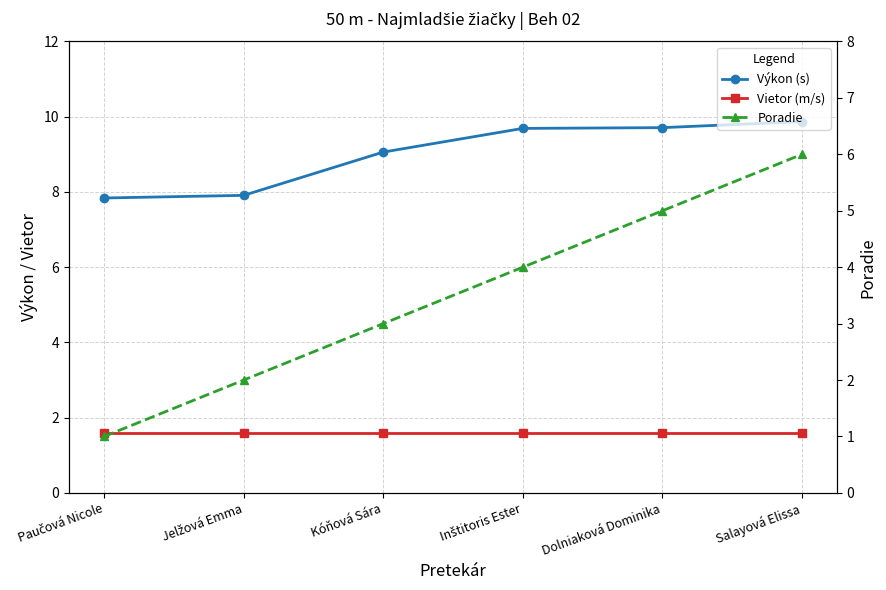

True or false: Výkon (s) and Poradie cross at least once.

False